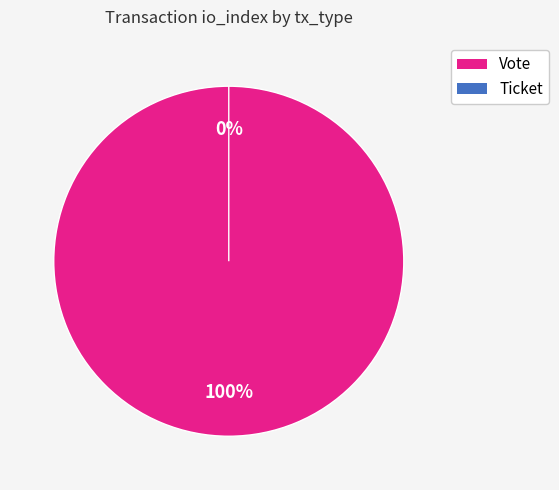

Which has a higher value, Vote or Ticket?

Vote